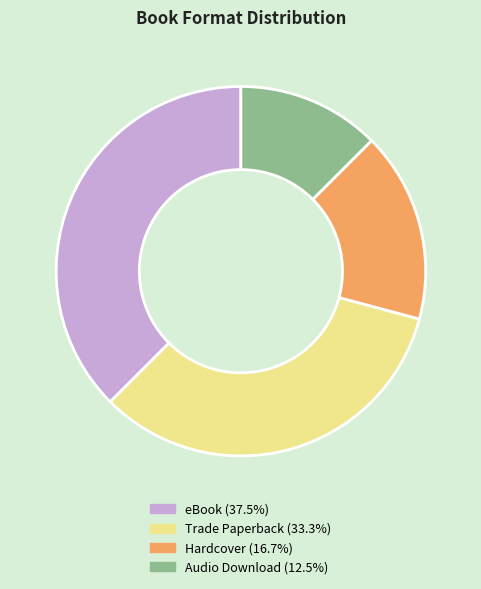

Approximately how many times larger is the value at eBook compared to Audio Download?

3.0